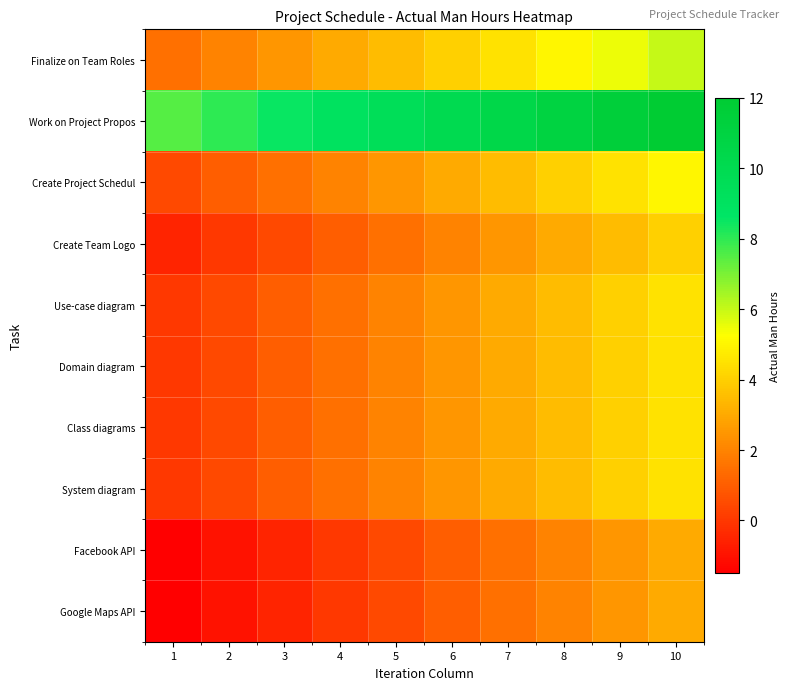

Which label corresponds to the largest value in the chart?

10